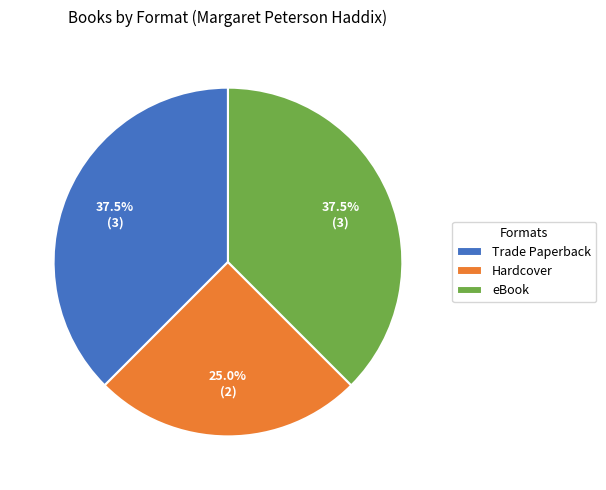

Between Trade Paperback and Hardcover, which is larger?

Trade Paperback